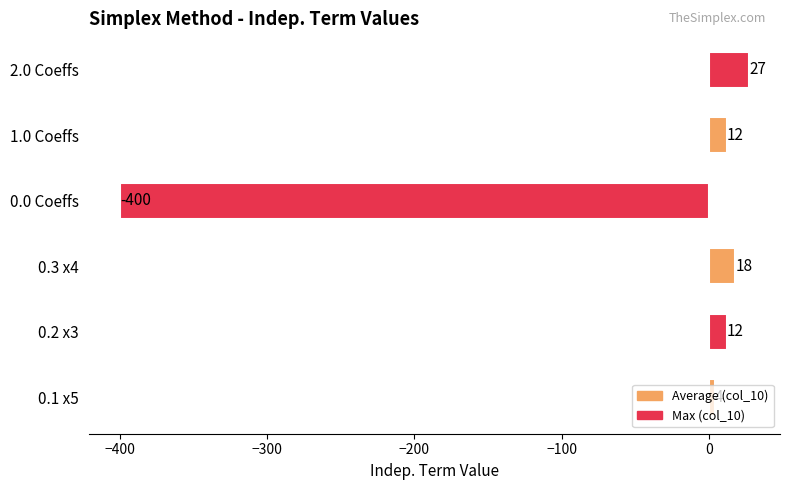

The value at 0.0 Coeffs is -200. True or false?

False